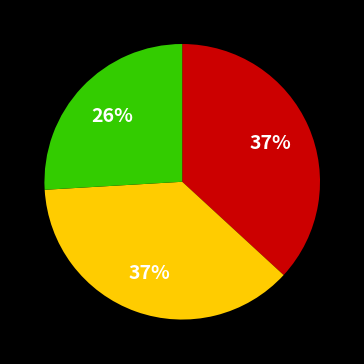

To the nearest percent, what is the difference between the largest and smallest slice percentages?

11%